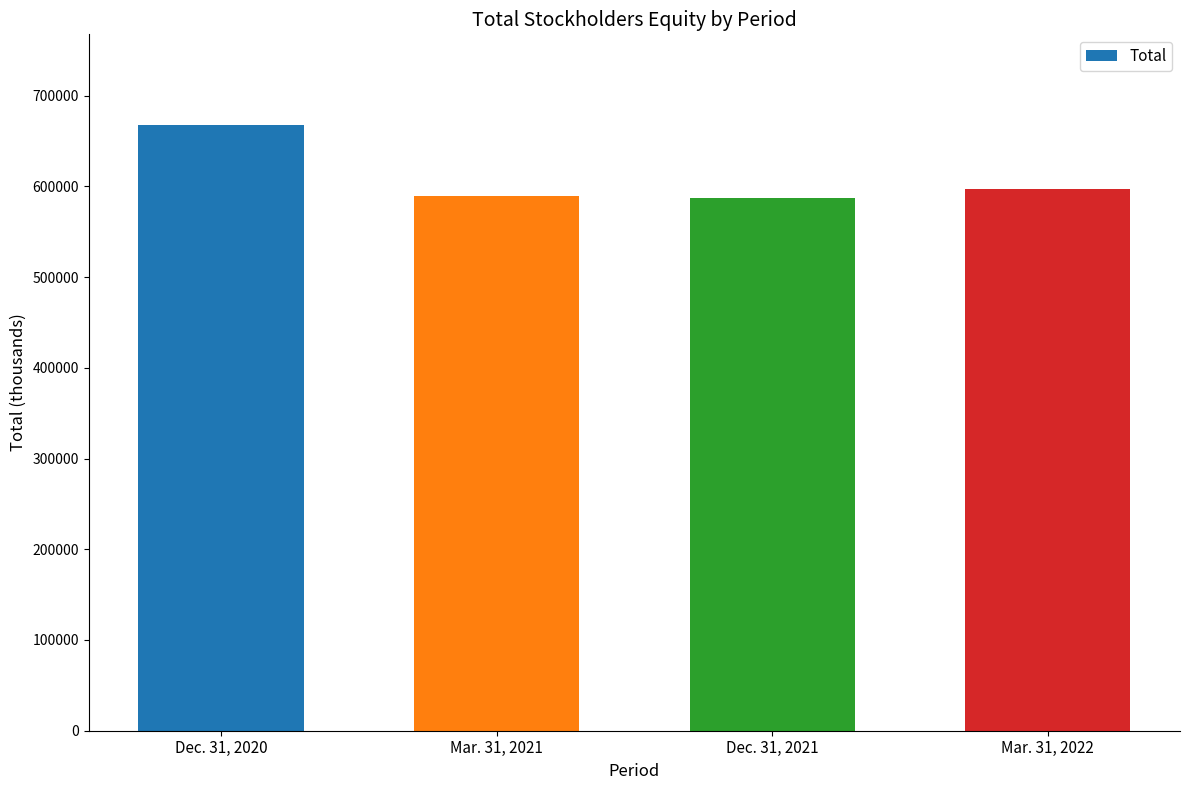

What is the sum of the values at Dec. 31, 2020 and Mar. 31, 2021?

1257223